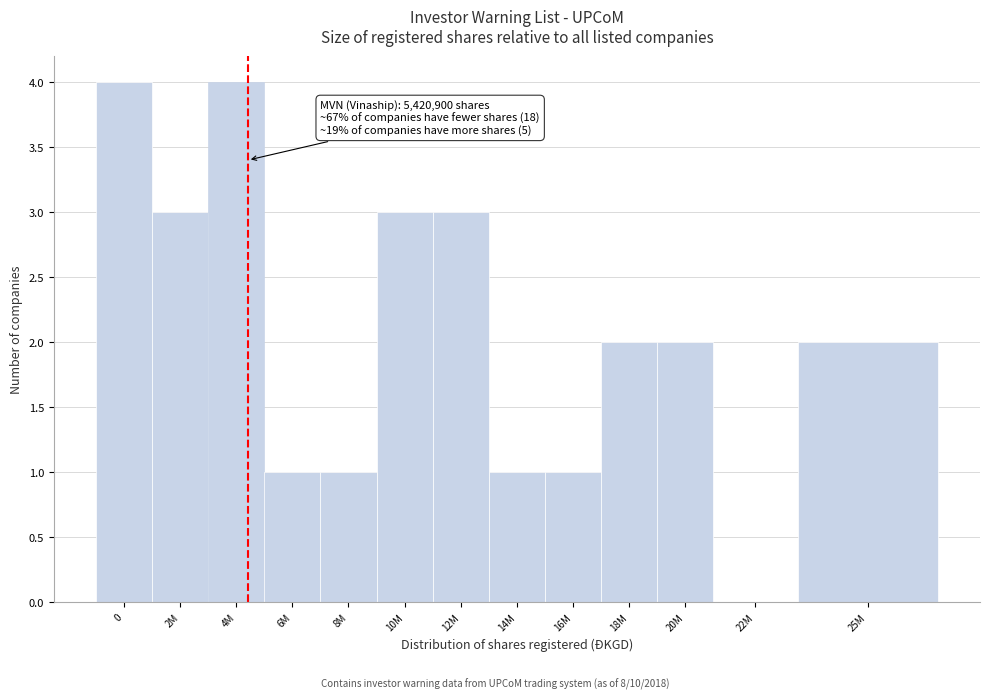

Reading left to right, extract all data points from this chart.

0=4	2M=3	4M=4	6M=1	8M=1	10M=3	12M=3	14M=1	16M=1	18M=2	20M=2	22M=0	25M=2